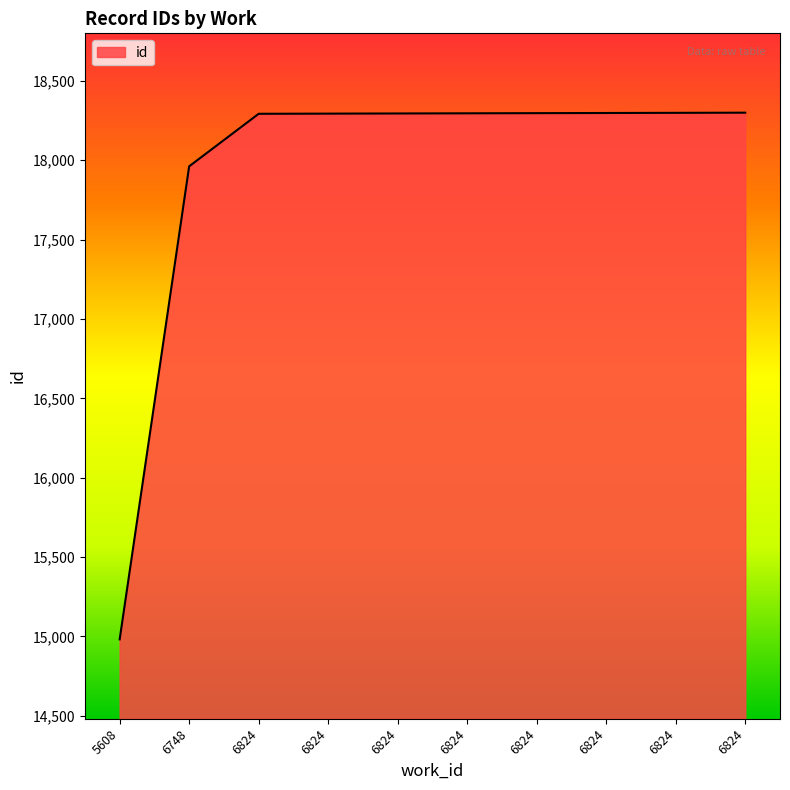

How many lines are shown in the chart?

1